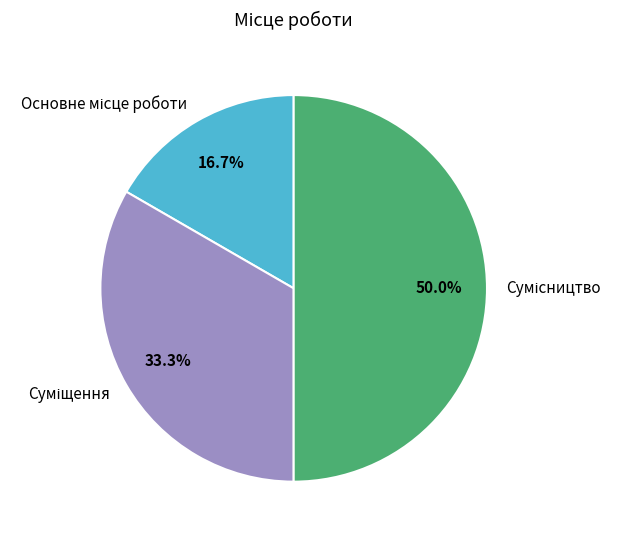

How many slices are in this pie chart?

3